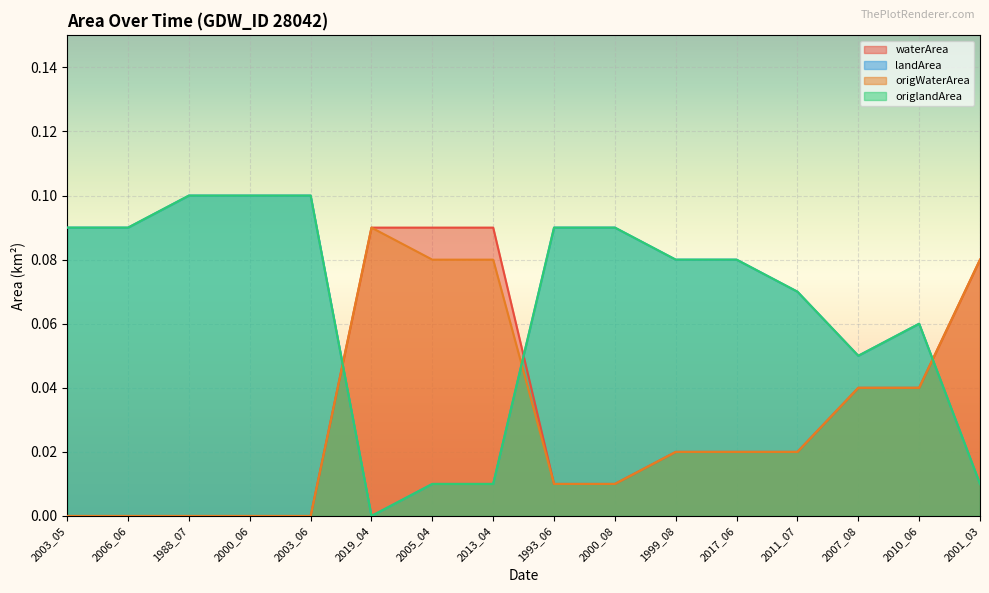

What is the average value of the origlandArea series?

0.1